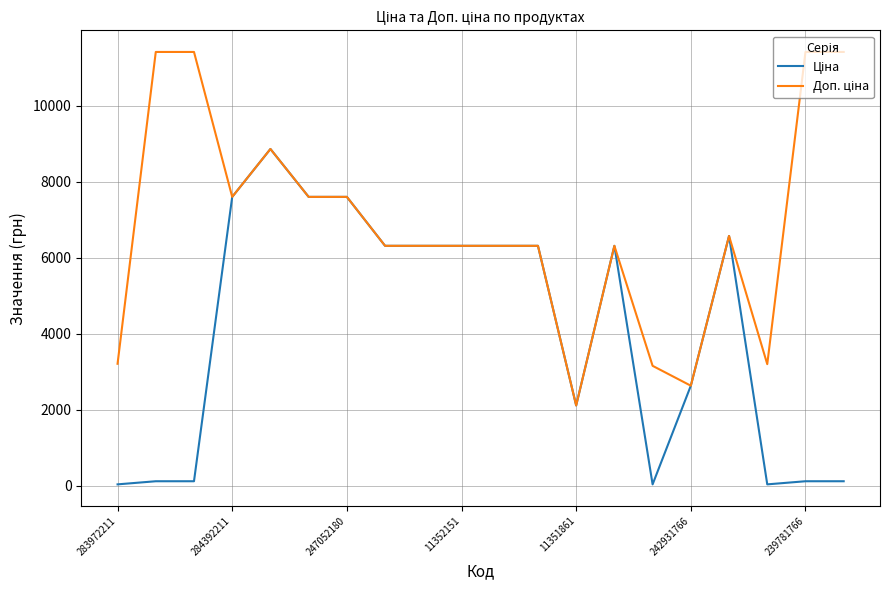

How many interior local valleys does the Ціна series have?

3